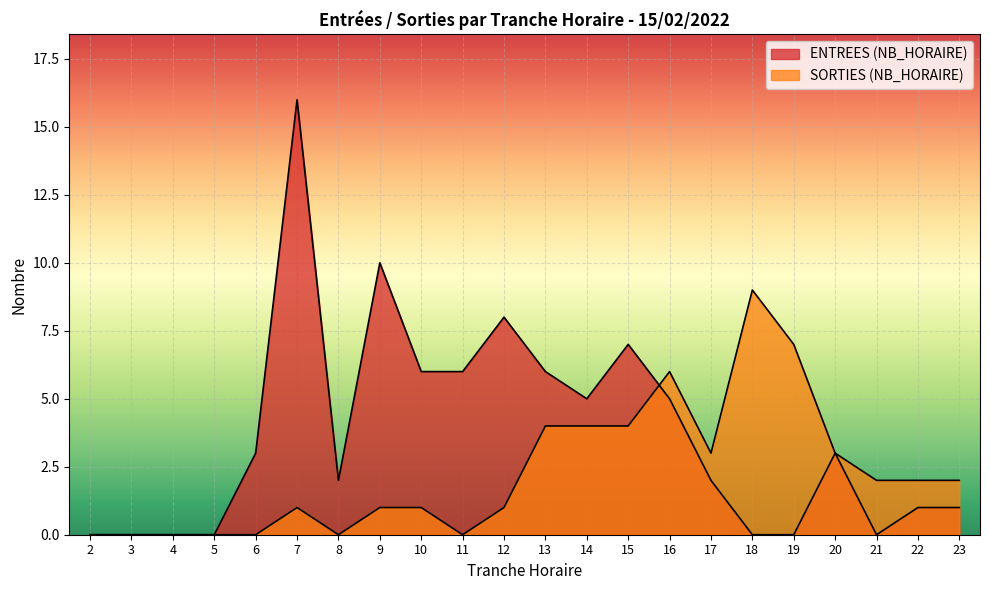

How many distinct data groups are displayed?

2